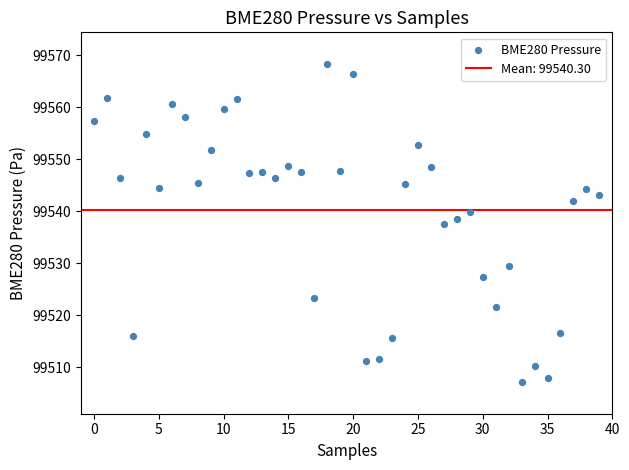

What is the range of Y values (max minus min)?

61.2